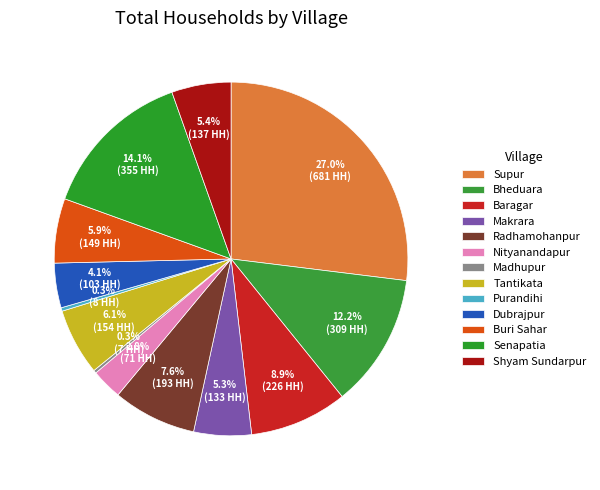

To the nearest percent, what is the difference between the largest and smallest slice percentages?

27%